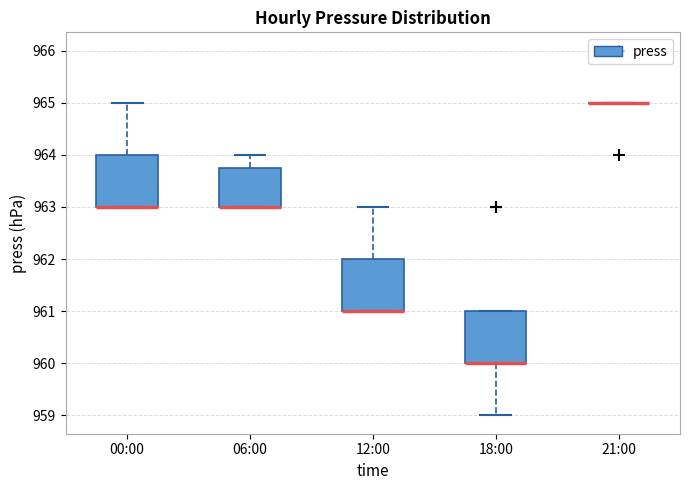

Where is the lower edge of the box for 00:00 on the y-axis? The values are not printed on the chart, so give them approximately, as read against the axis.

963.0